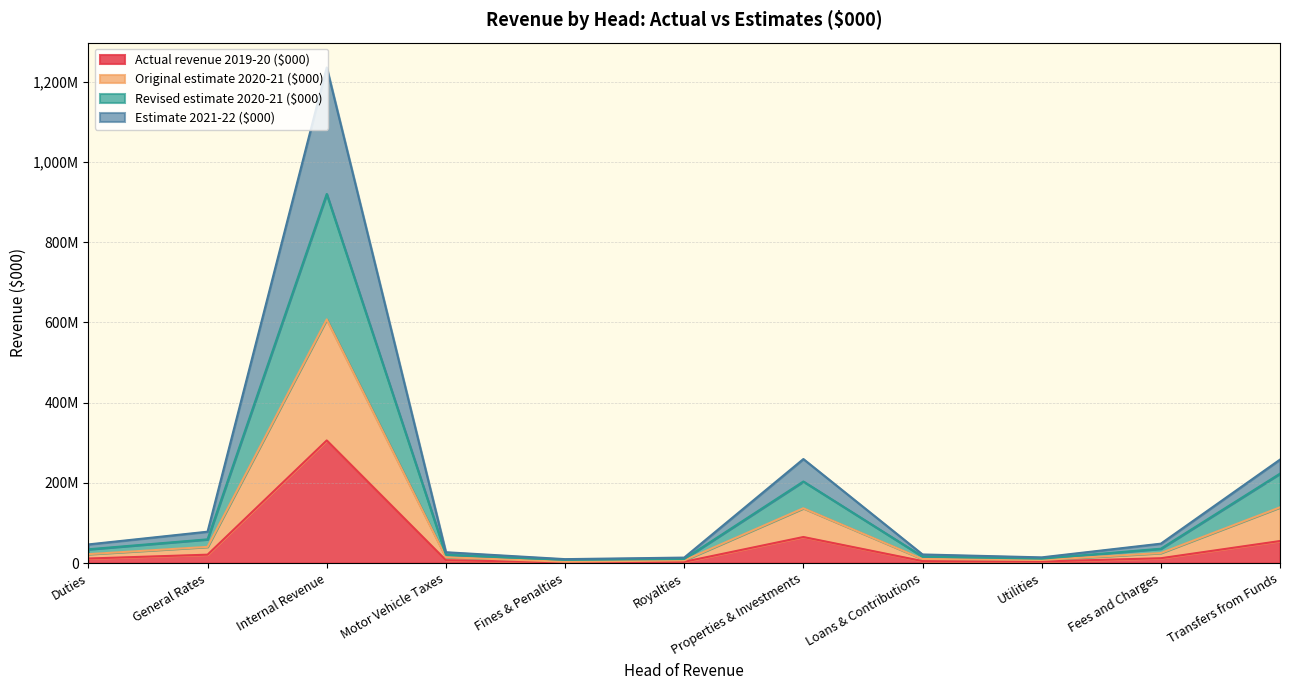

Is the value of Revised estimate 2020-21 ($000) at Properties & Investments greater than the value of Actual revenue 2019-20 ($000) at Fees and Charges?

Yes